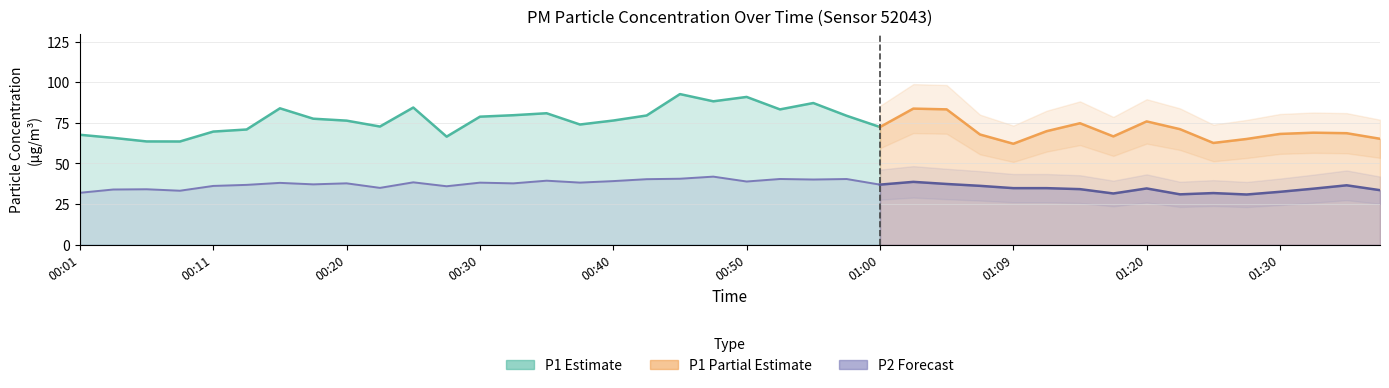

True or false: P1 has a value of 118.6 at 00:57.

False